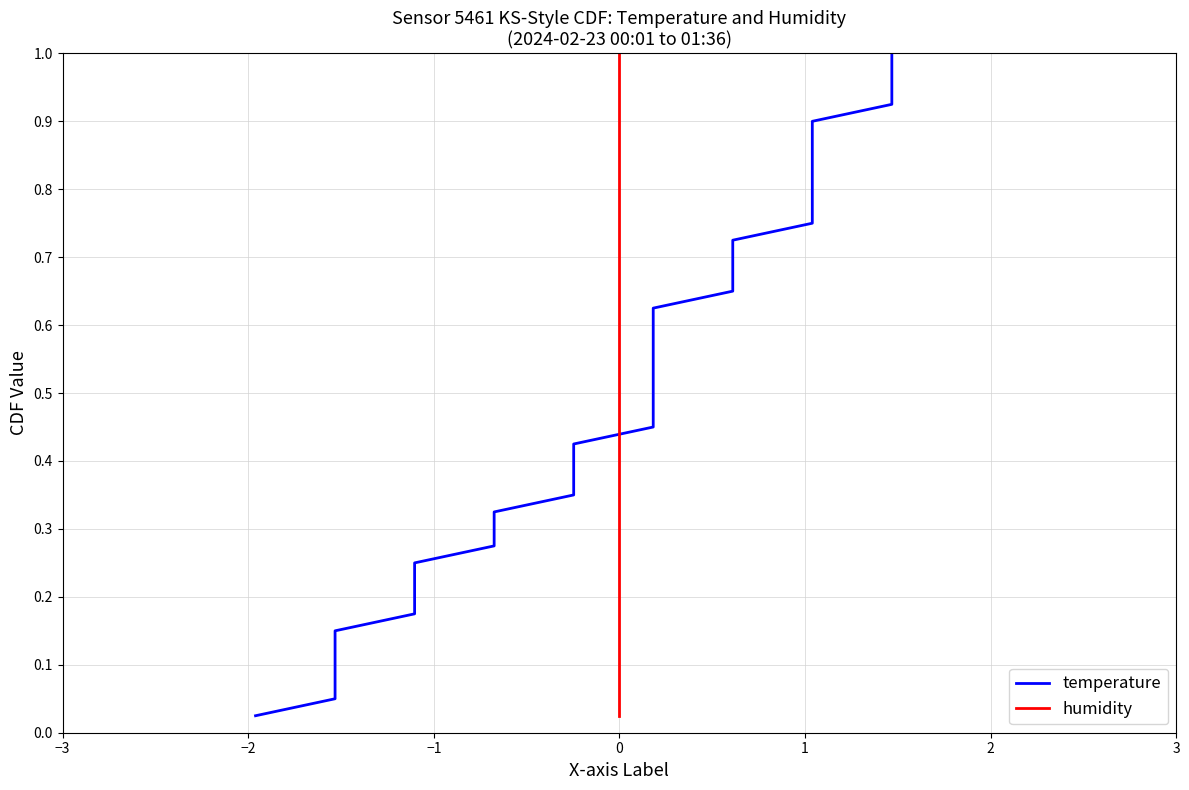

Count the number of categories in the chart.

40